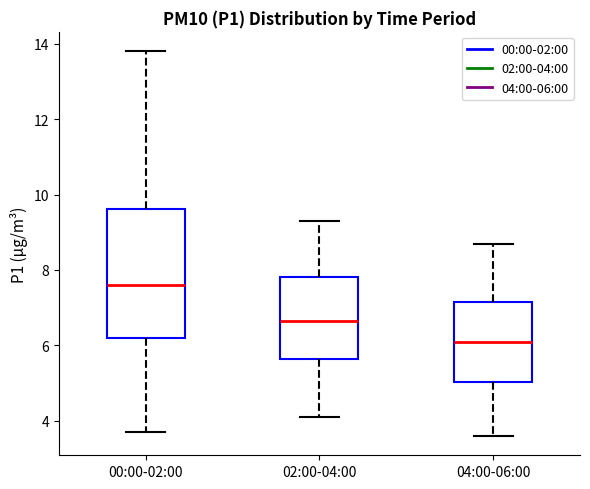

Reading left to right, read every box against the y-axis: the position of its median line, the range the box covers, and the ends of its whiskers. The values are not printed on the chart, so give them approximately, as read against the axis.

00:00-02:00: median 7.6, box 6.2 to 9.6, whiskers 3.8 to 13.8
02:00-04:00: median 6.6, box 5.6 to 7.8, whiskers 4.2 to 9.4
04:00-06:00: median 6.2, box 5.0 to 7.2, whiskers 3.6 to 8.8